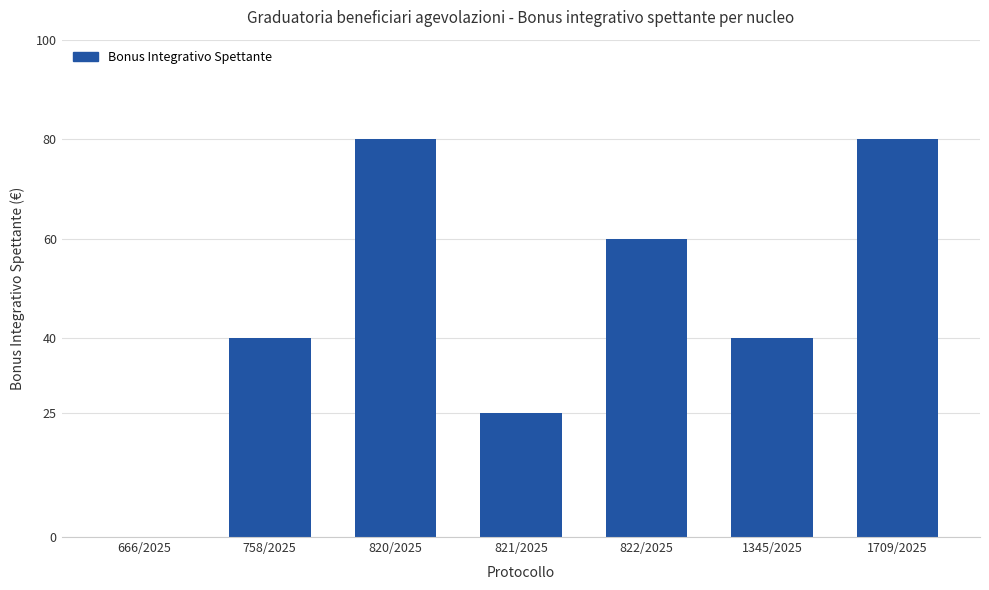

What is the change in value from 666/2025 to 1709/2025?

+80